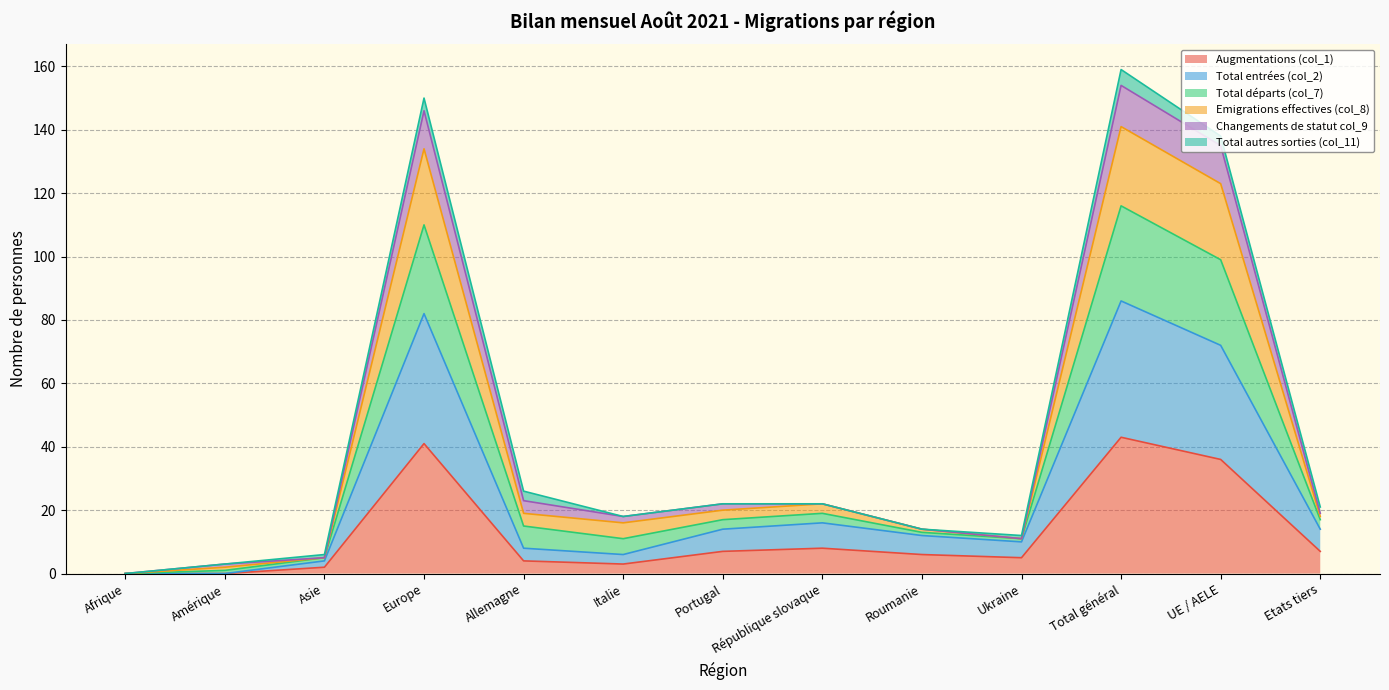

How many lines are shown in the chart?

6